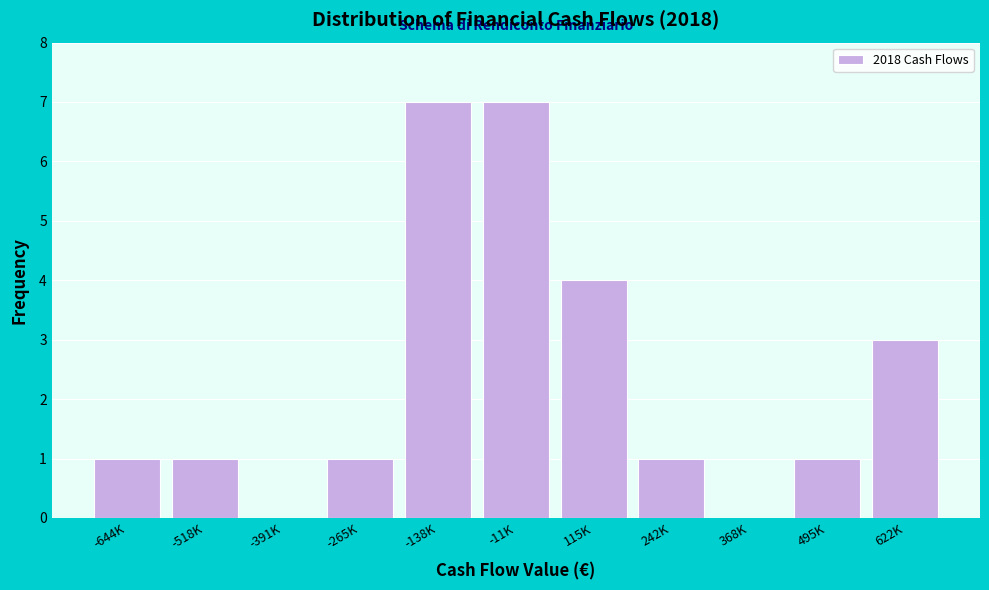

Reading left to right, what are all the values shown in this chart?

-644K=1	-518K=1	-391K=0	-265K=1	-138K=7	-11K=7	115K=4	242K=1	368K=0	495K=1	622K=3